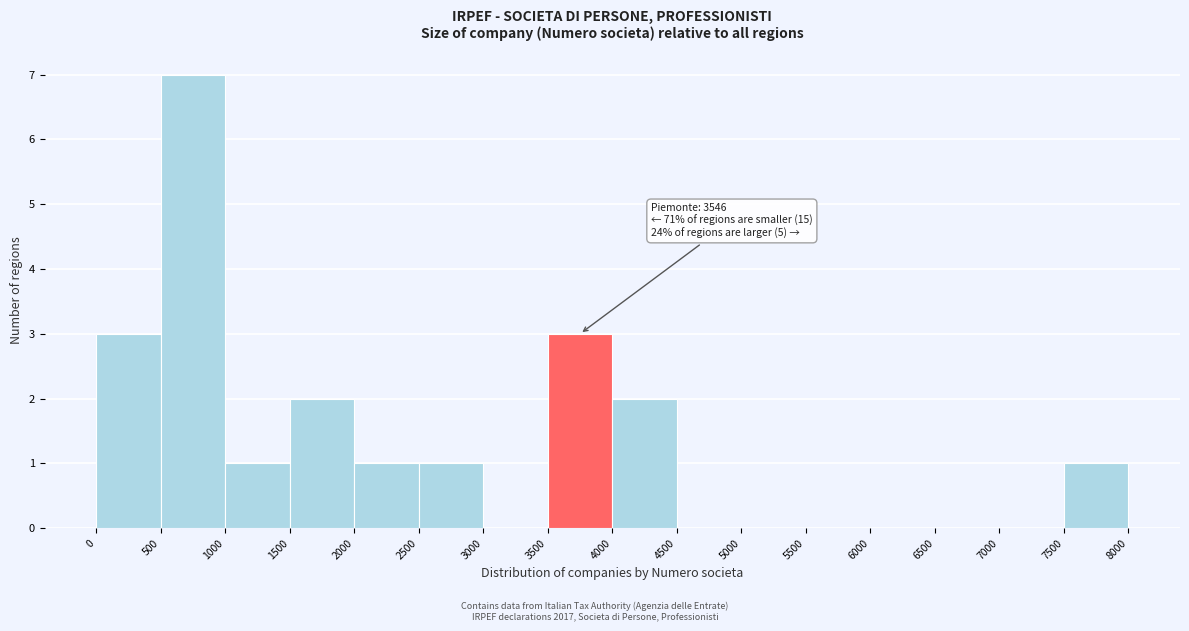

Over which range of the x-axis is the bar tallest?

500 to 1000